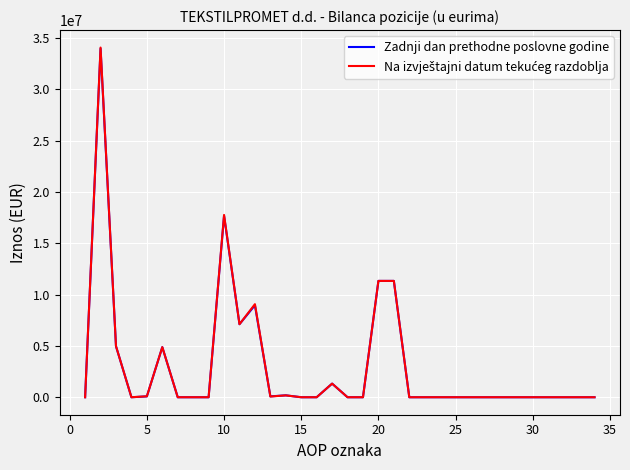

What is the maximum value shown in the chart?

34062274